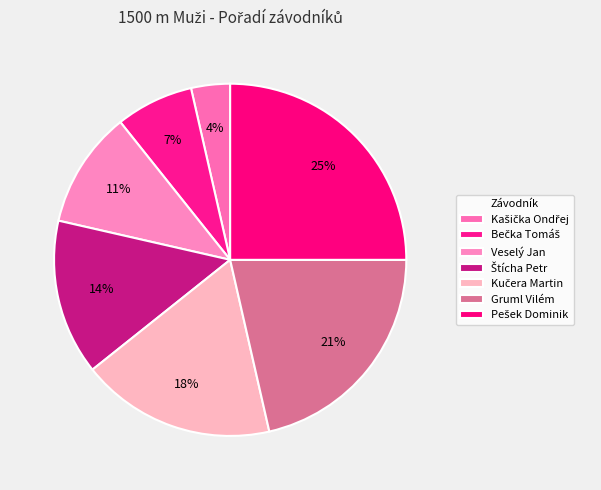

Count the number of slices in the pie.

7